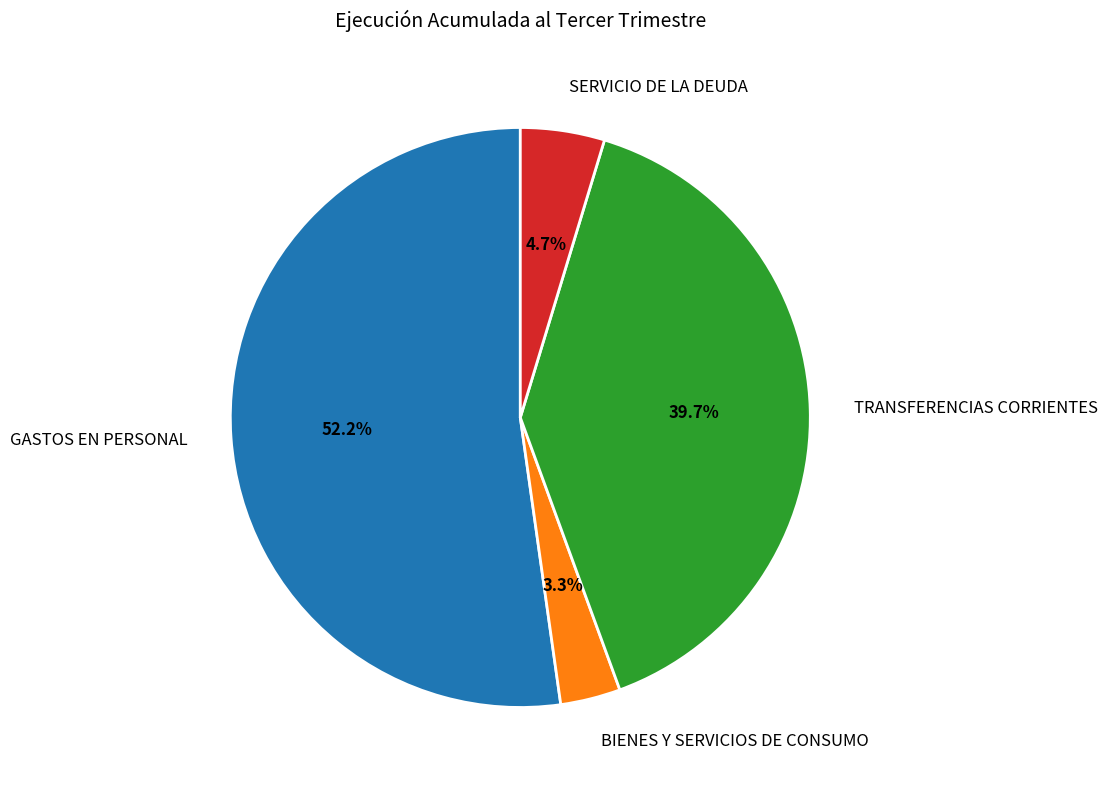

Which category has the smallest portion of the pie?

BIENES Y SERVICIOS DE CONSUMO